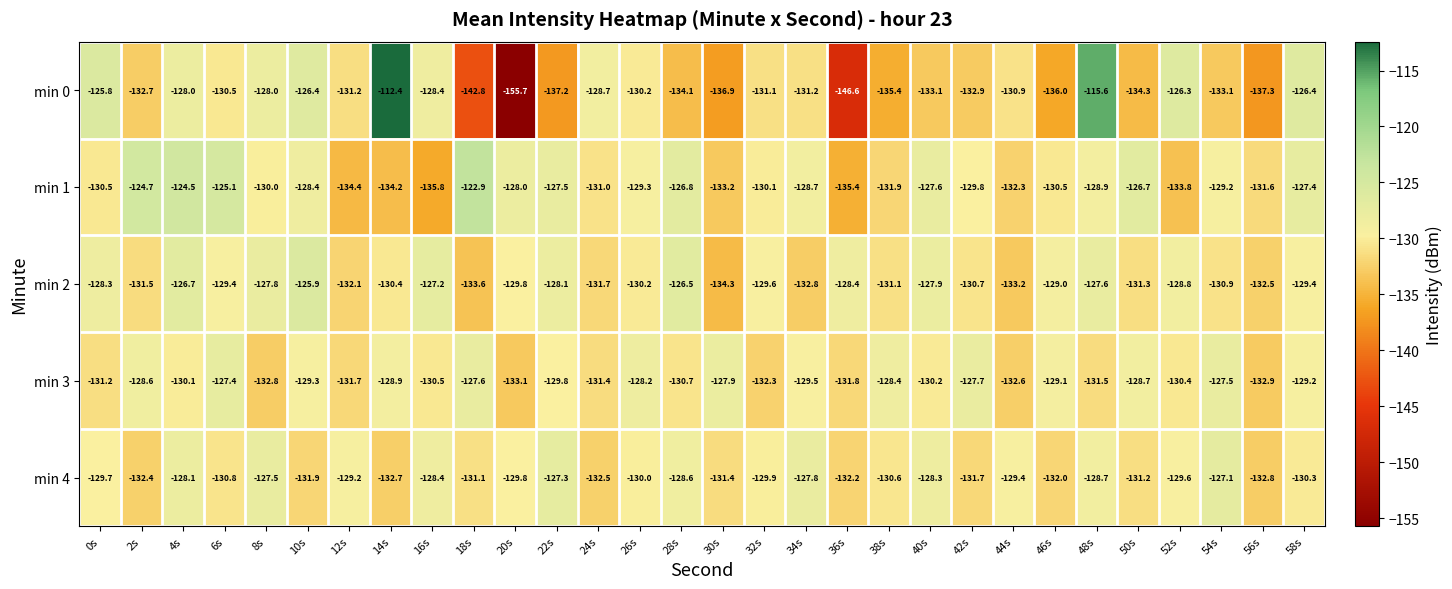

At 42s, list the series in order from largest to smallest.

min 3, min 1, min 2, min 4, min 0